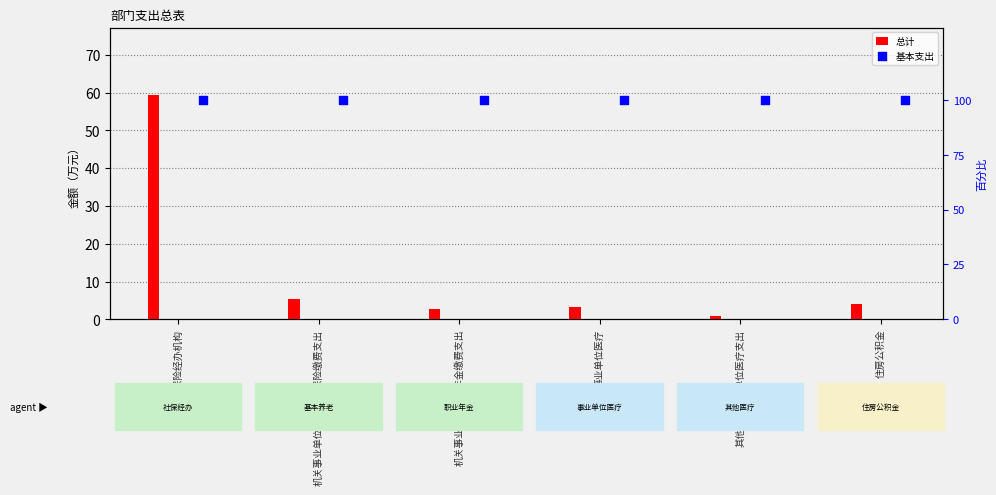

Which series has the largest total across all categories?

基本支出